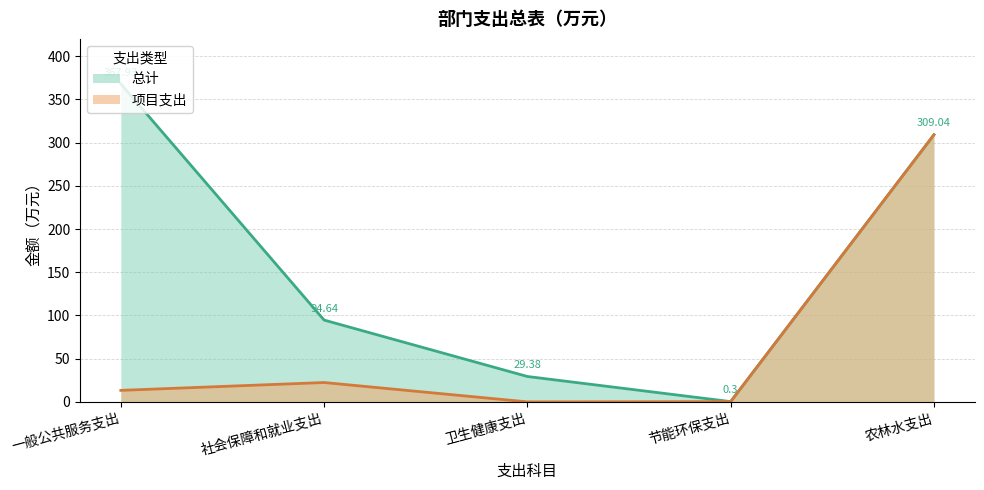

True or false: 项目支出 has a value of 22.4 at 社会保障和就业支出.

True